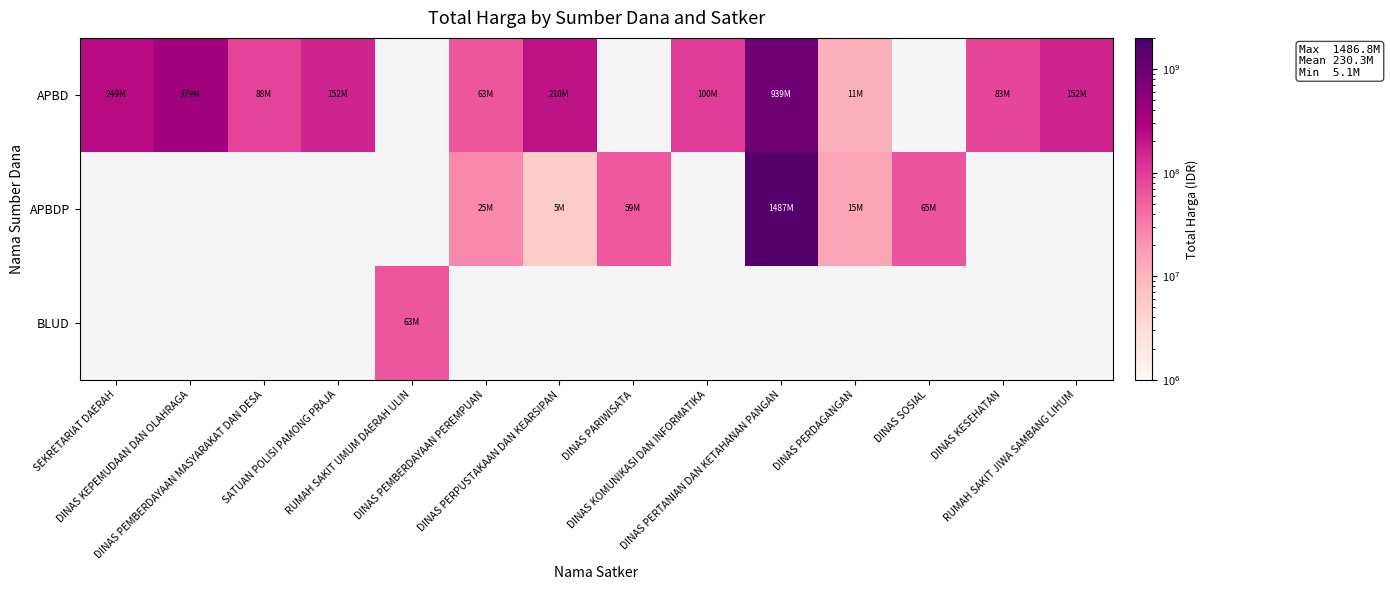

At which label does APBD first exceed 210105000?

SEKRETARIAT DAERAH